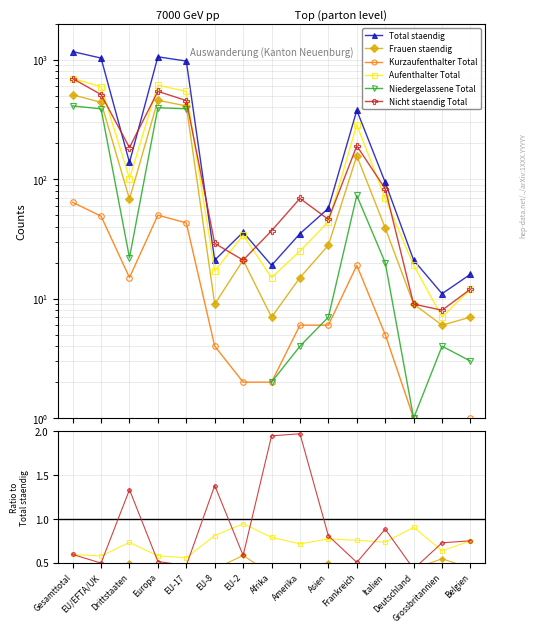

True or false: Nicht staendig Total and Frauen staendig intersect in this chart.

False